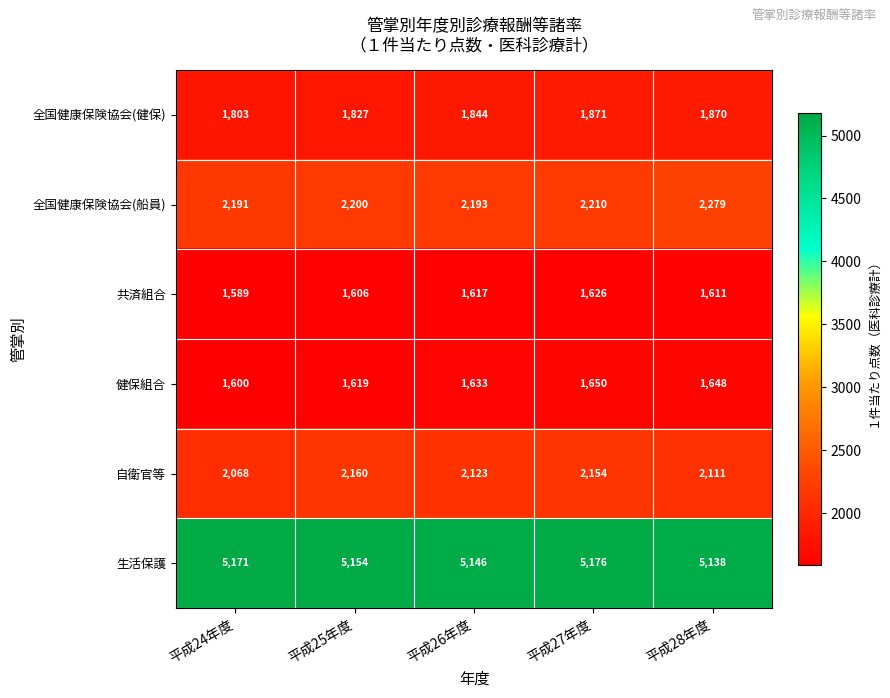

True or false: 全国健康保険協会(健保) has a value of 1870 at 平成28年度.

True